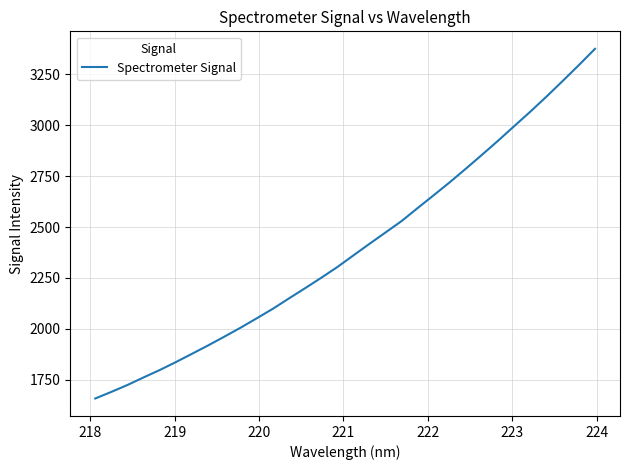

What is the difference between the maximum and minimum values?

1718.4